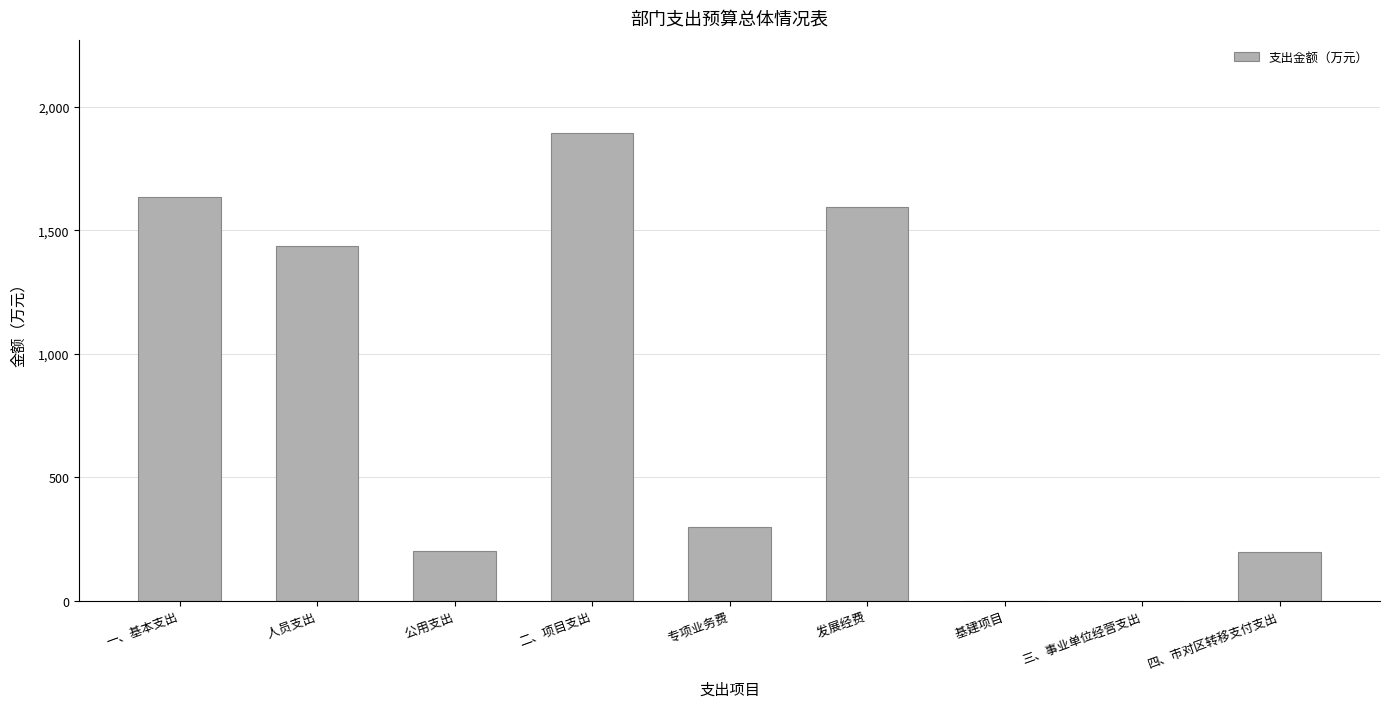

Between     专项业务费 and 二、项目支出, which is larger?

二、项目支出